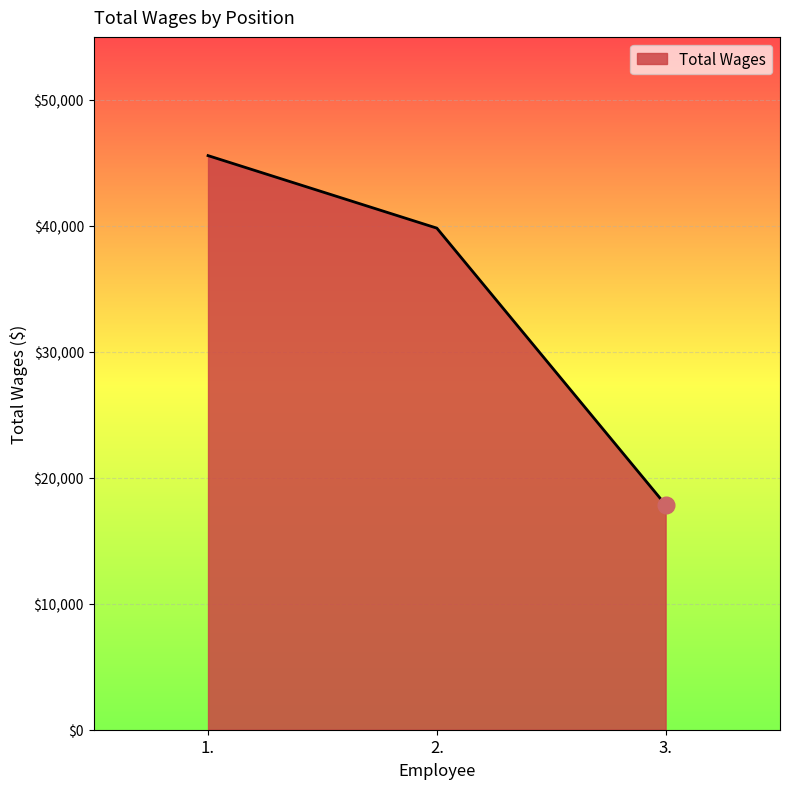

Approximately how many times larger is the value at 3. compared to 1.?

0.4